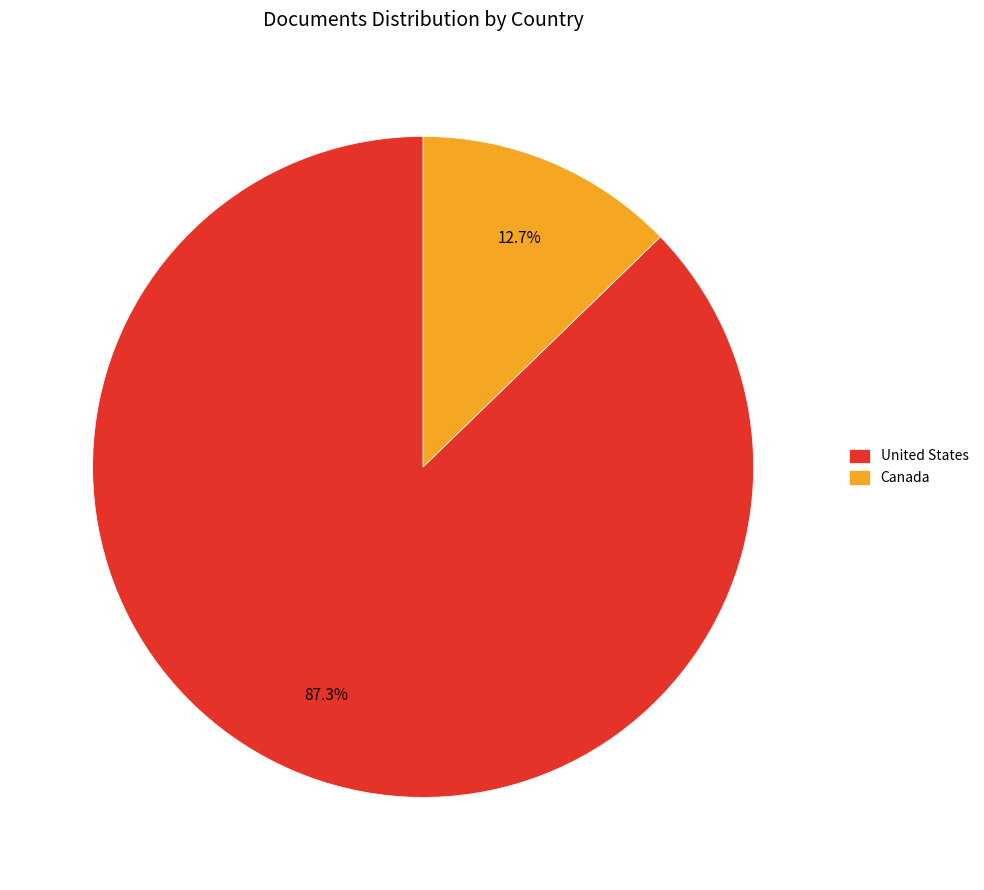

Which slice represents more than half of the pie?

United States